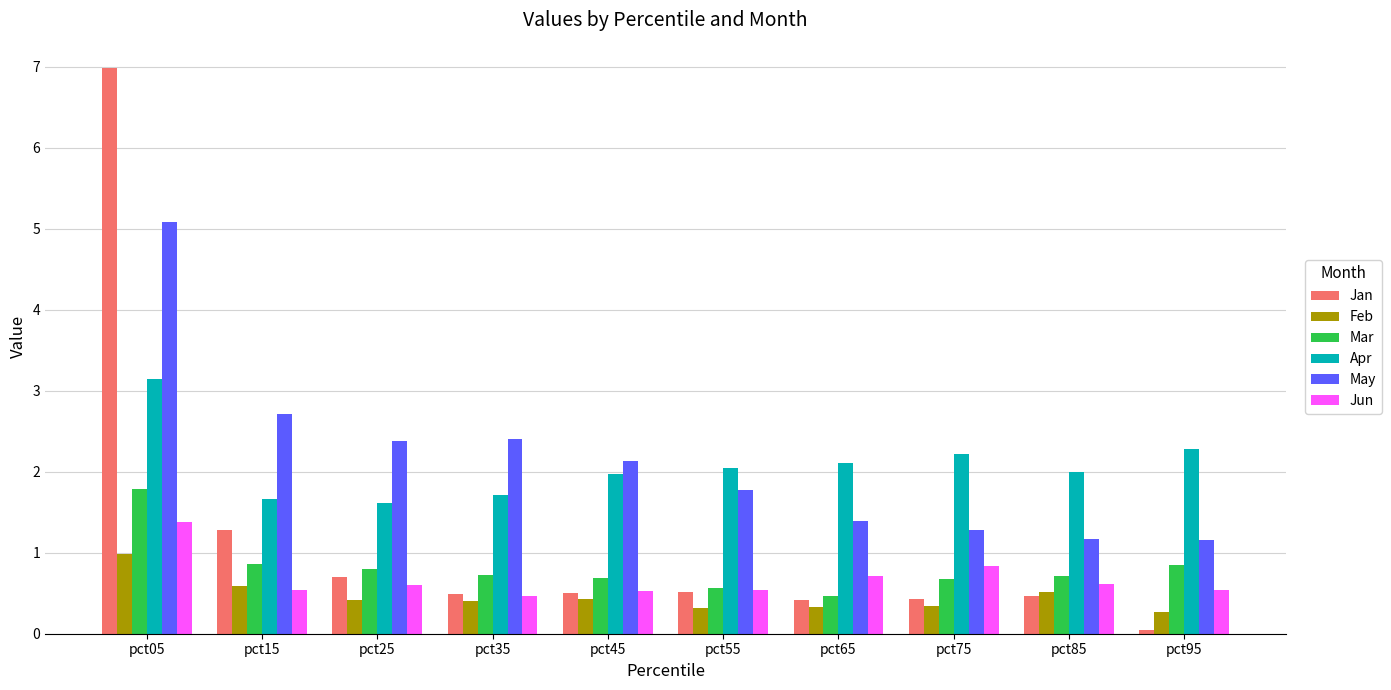

What is the value of the Feb bar at the 2nd from the left?

0.6